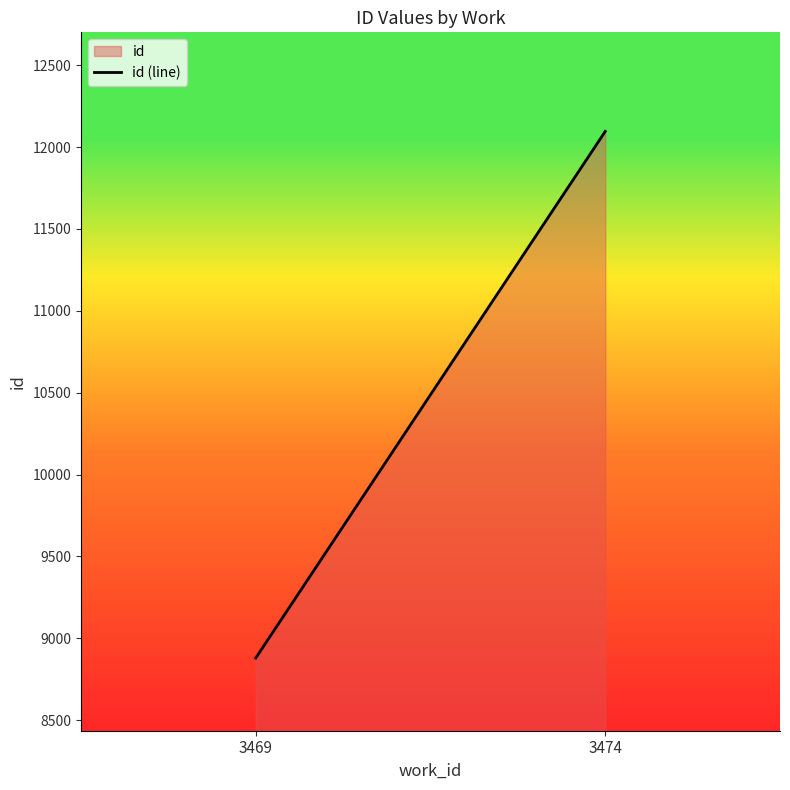

What is the approximate value at 3474?

12096